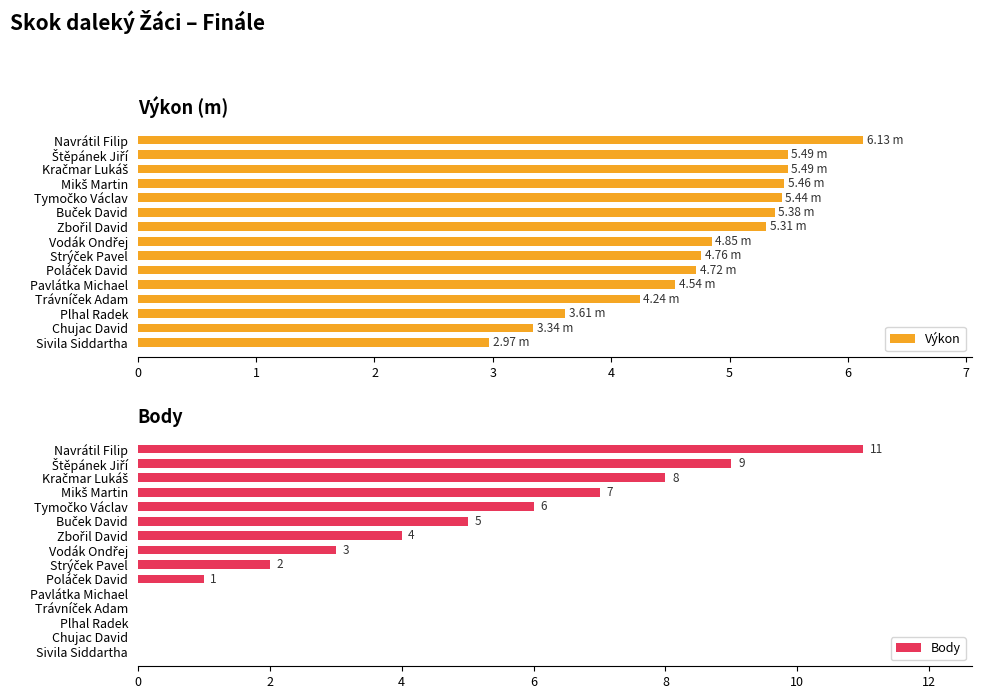

What is the sum of all Body values?

56